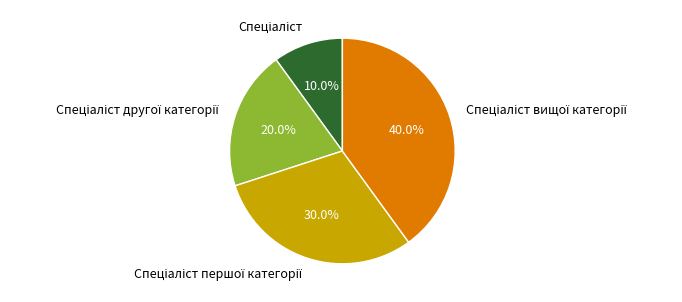

Does any single category account for the majority?

No